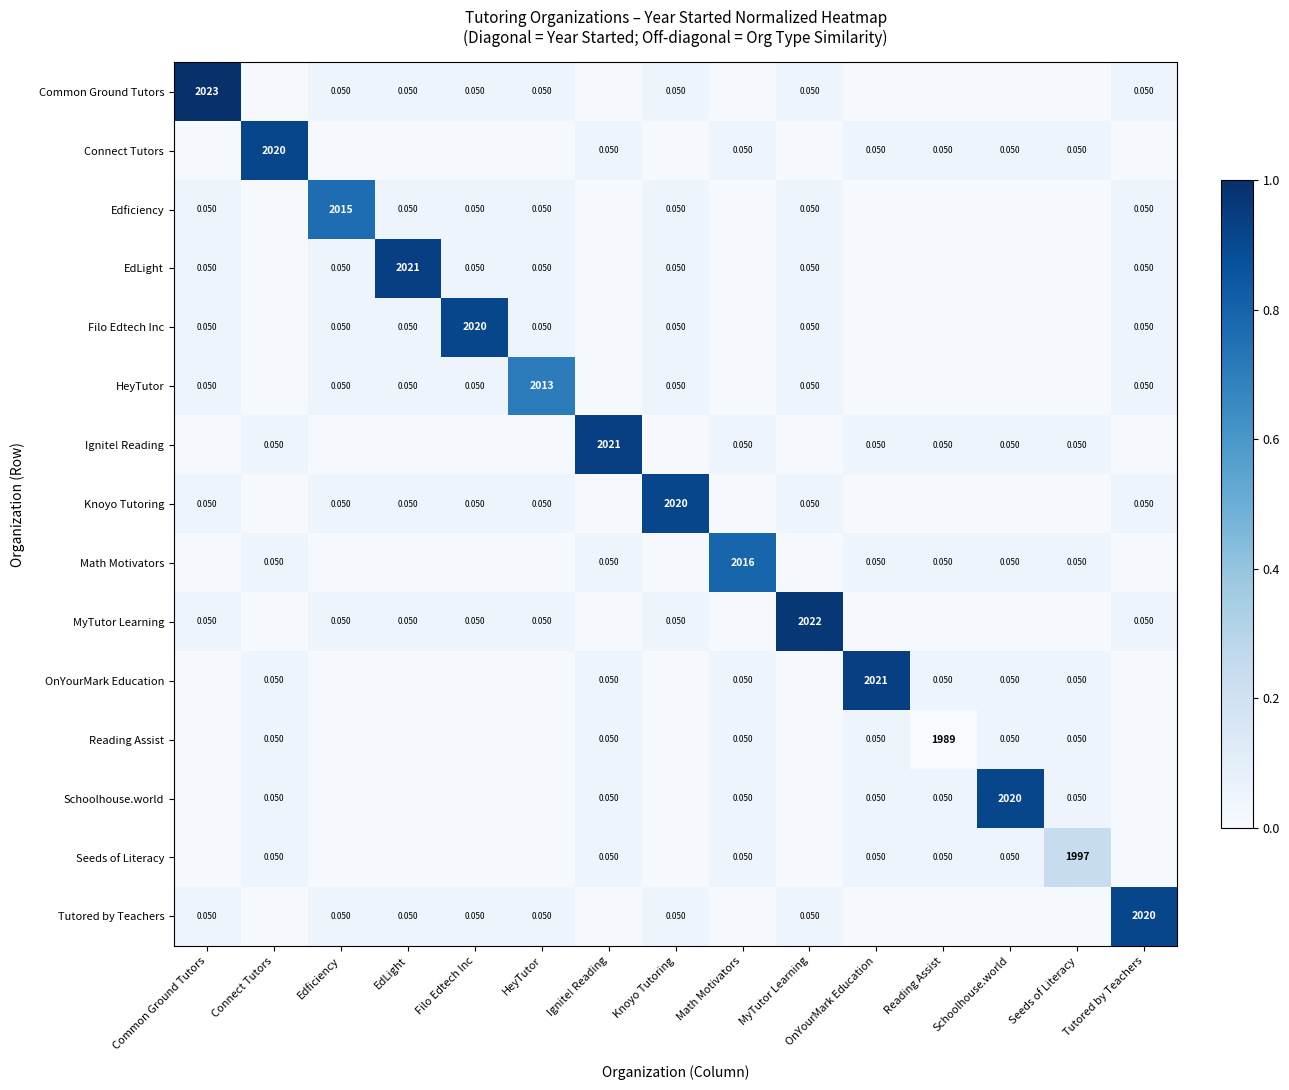

The value of HeyTutor at Edficiency is 0.1. True or false?

True